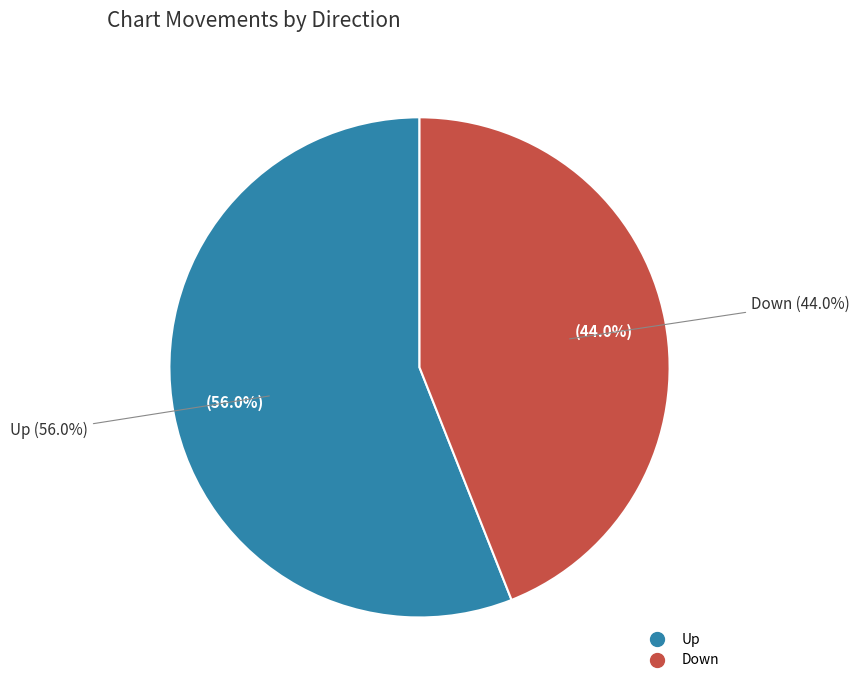

Does Down account for over 50% of the chart?

No